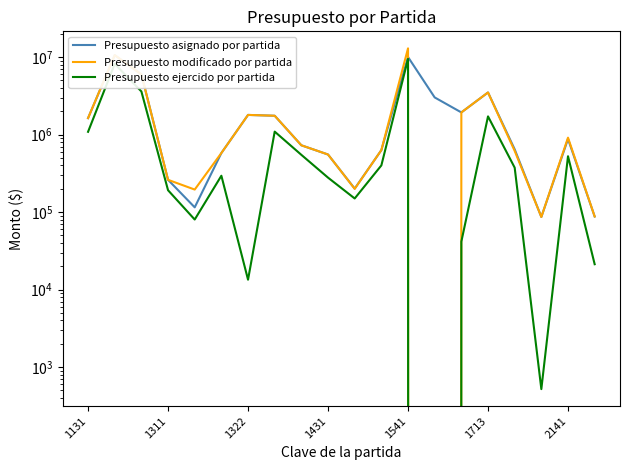

Between which two adjacent categories do Presupuesto asignado por partida and Presupuesto modificado por partida first intersect?

10 and 11